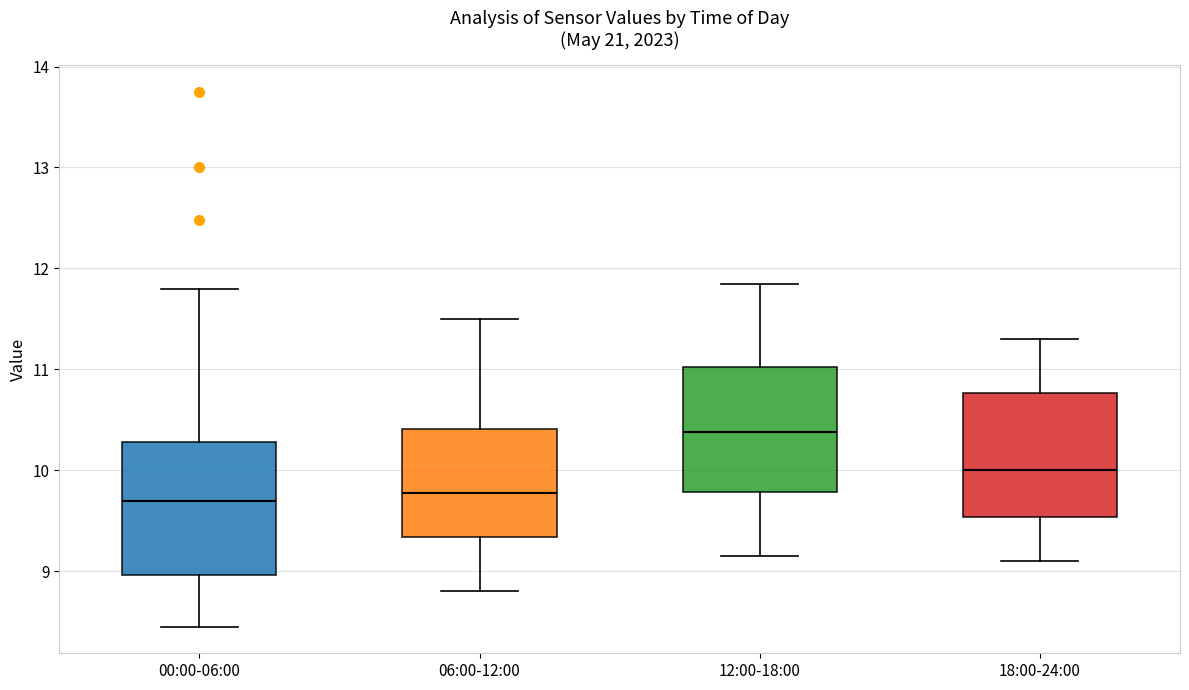

Reading left to right, transcribe this box plot: for each box, give where its median line is, the range the box spans, and where its two whiskers end, as read against the y-axis. The values are not printed on the chart, so give them approximately, as read against the axis.

00:00-06:00: median 9.7, box 9.0 to 10.3, whiskers 8.5 to 11.8
06:00-12:00: median 9.8, box 9.3 to 10.4, whiskers 8.8 to 11.5
12:00-18:00: median 10.4, box 9.8 to 11.0, whiskers 9.2 to 11.9
18:00-24:00: median 10.0, box 9.5 to 10.8, whiskers 9.1 to 11.3